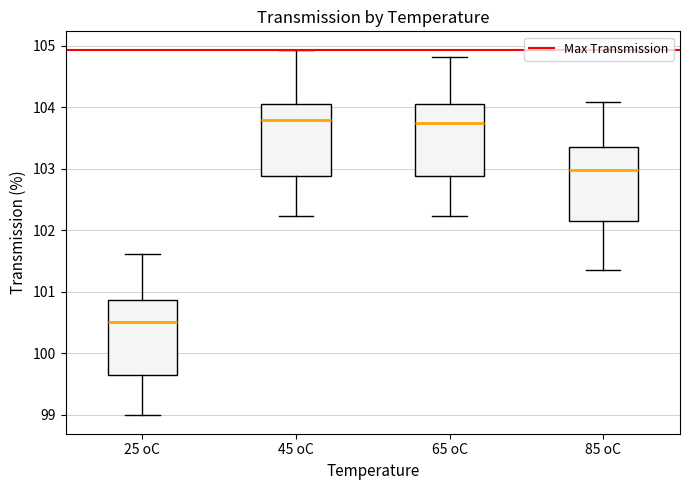

Reading left to right, read every box against the y-axis: the position of its median line, the range the box covers, and the ends of its whiskers. The values are not printed on the chart, so give them approximately, as read against the axis.

25 oC: median 100.5, box 99.6 to 100.9, whiskers 99.0 to 101.6
45 oC: median 103.8, box 102.9 to 104.1, whiskers 102.2 to 104.9
65 oC: median 103.8, box 102.9 to 104.1, whiskers 102.2 to 104.8
85 oC: median 103.0, box 102.2 to 103.4, whiskers 101.4 to 104.1